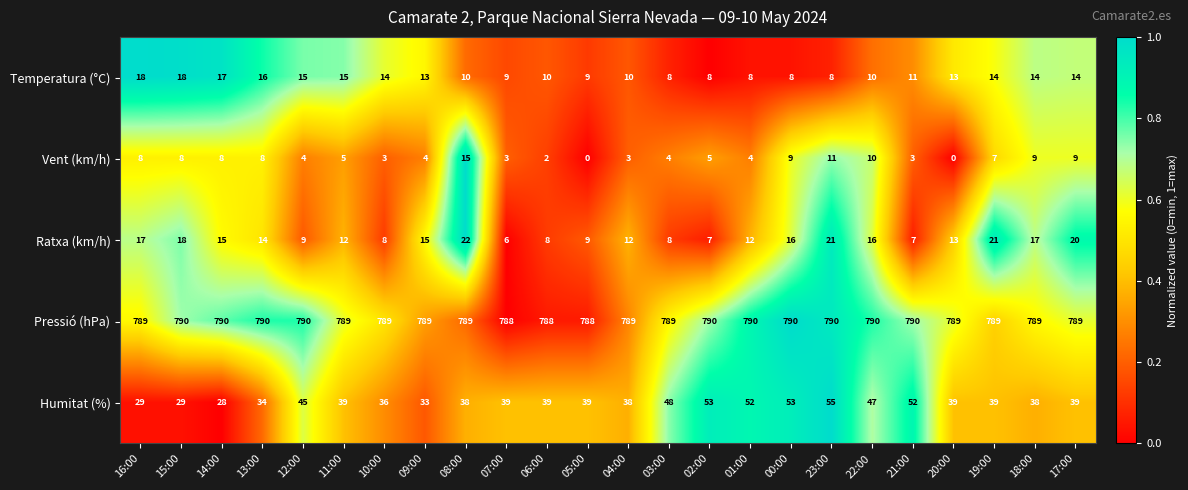

Which series has the largest range (max minus min)?

Humitat (%)